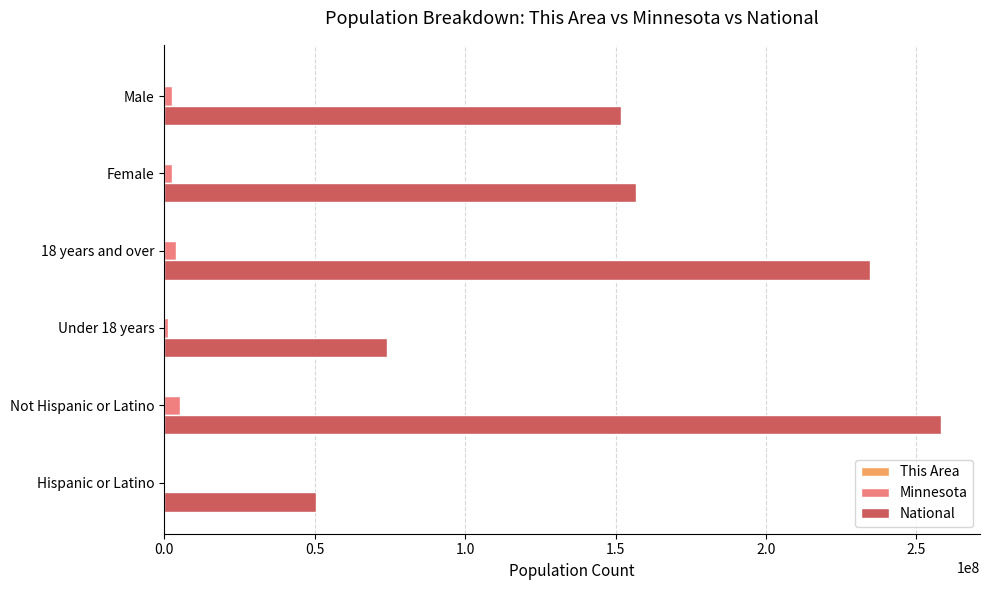

Which series has the largest total across all categories?

National